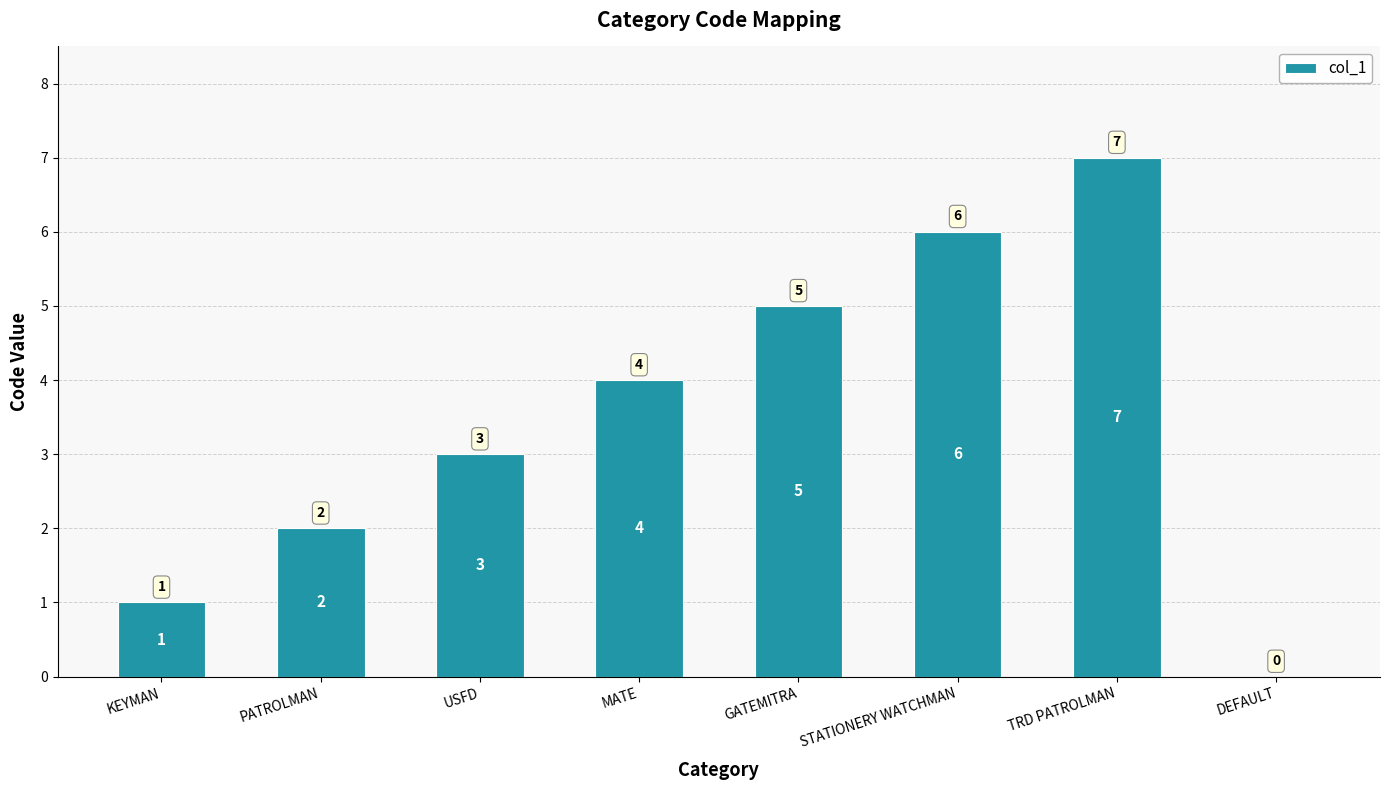

What is the approximate value at TRD PATROLMAN?

7